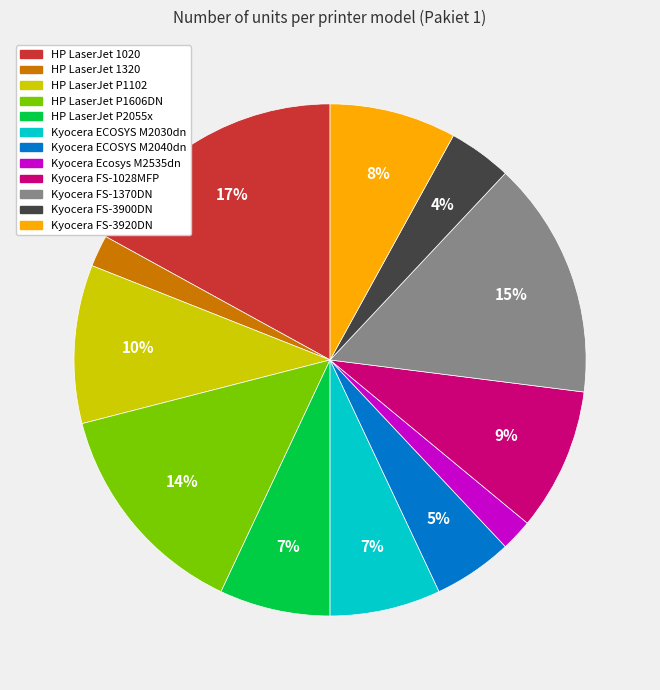

Which category has the biggest portion of the pie?

HP LaserJet 1020